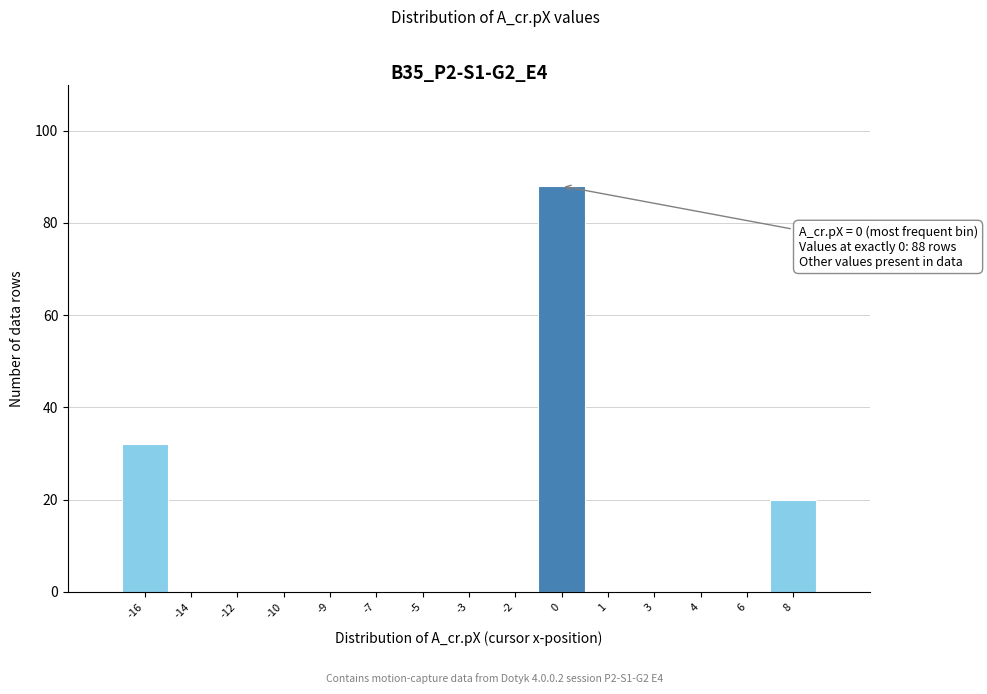

Reading left to right, transcribe all the data shown in this chart.

-16=32	-14=0	-12=0	-10=0	-9=0	-7=0	-5=0	-3=0	-2=0	0=88	1=0	3=0	4=0	6=0	8=20